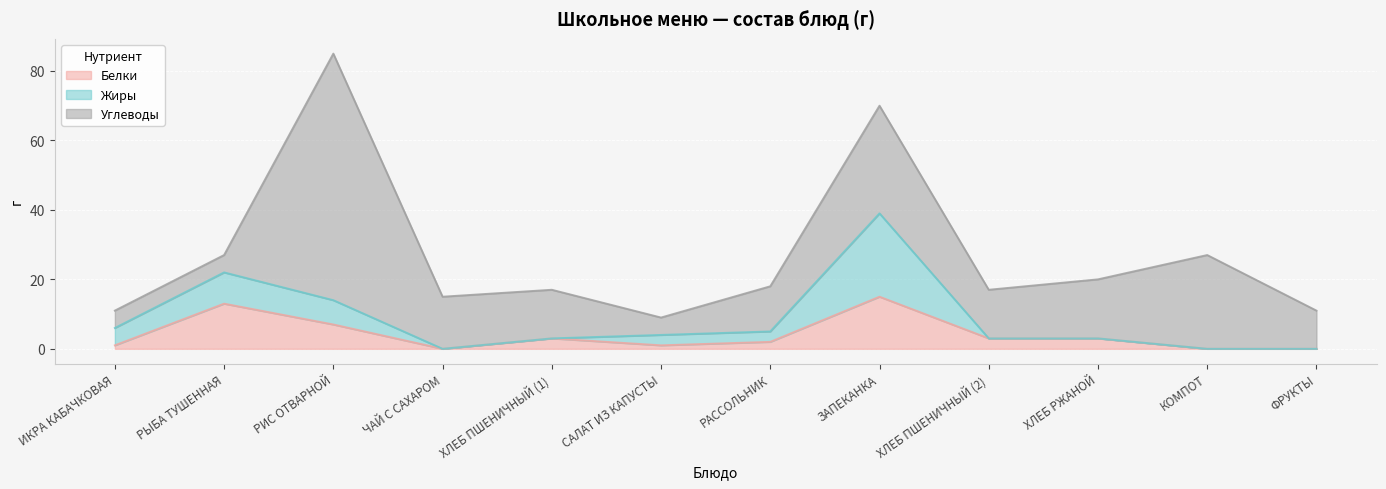

What is the average value of the Белки series?

4